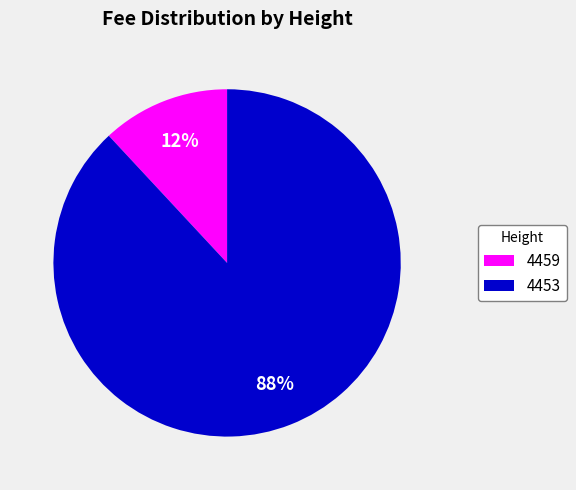

Which slice is the smallest?

4459